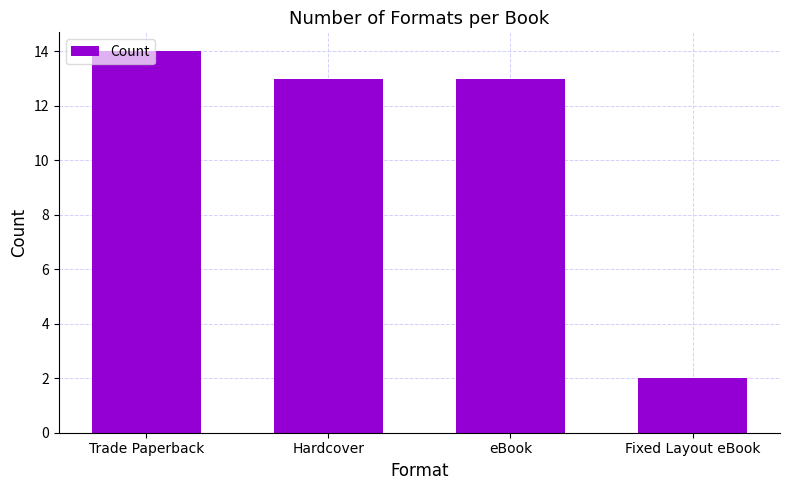

What is the sum of the values at Hardcover and Fixed Layout eBook?

15